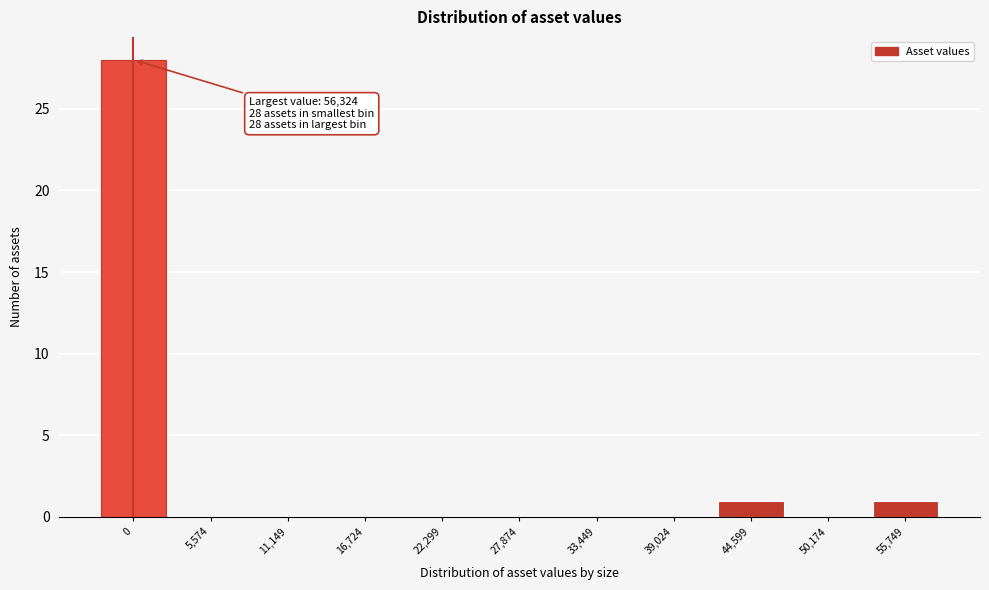

Reading left to right, list all the values displayed in this chart.

0=28	5,574=0	11,149=0	16,724=0	22,299=0	27,874=0	33,449=0	39,024=0	44,599=1	50,174=0	55,749=1